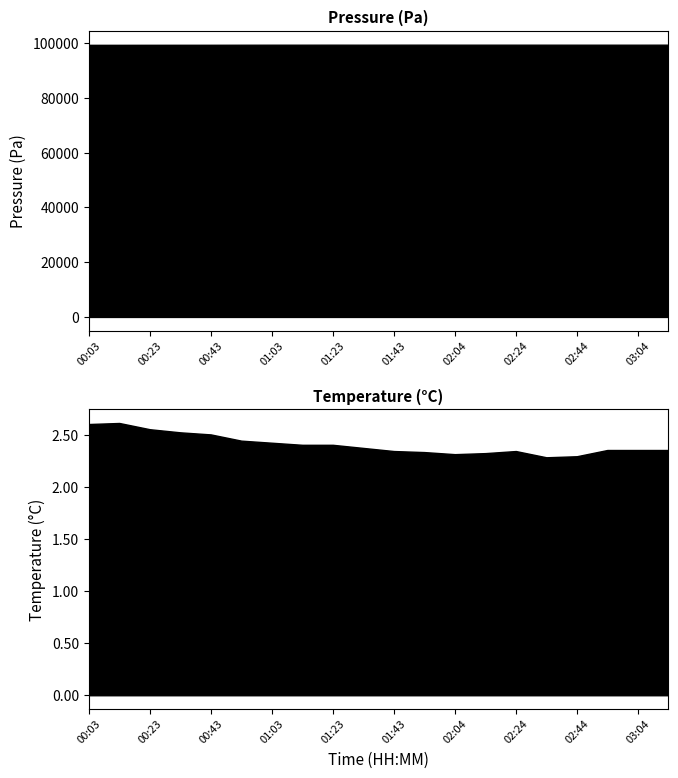

True or false: pressure has more than 0 interior local peaks.

True